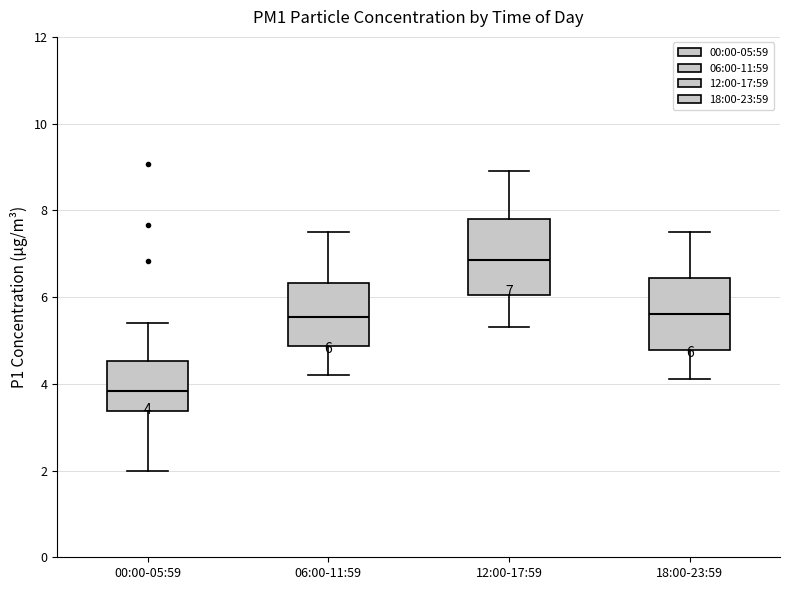

Which box's median line is the lowest?

00:00-05:59